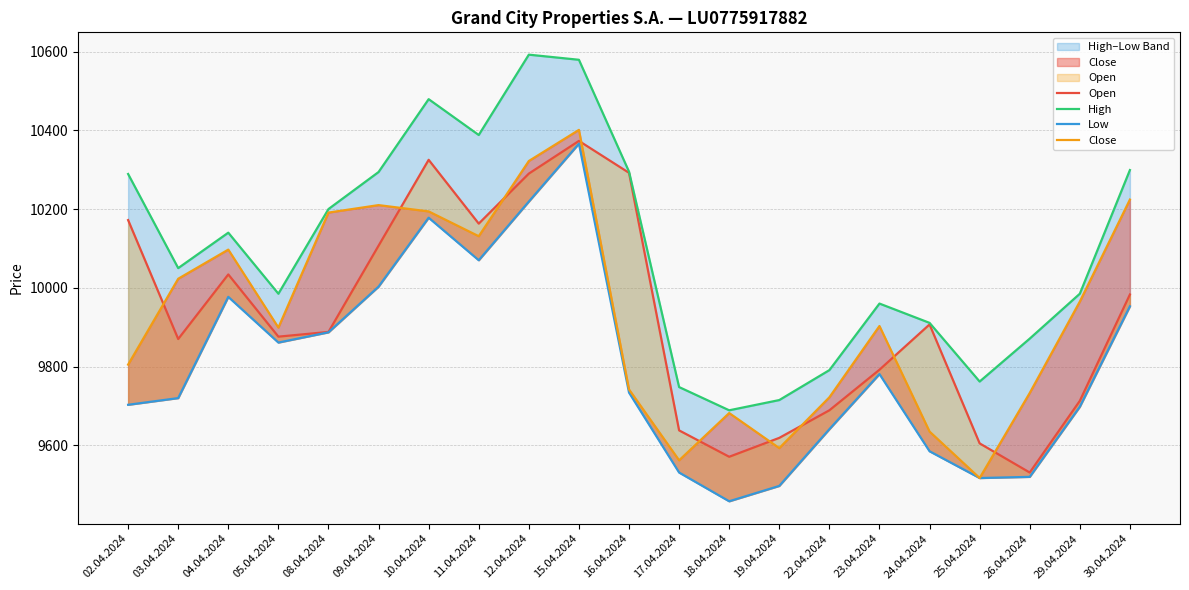

What is the average value of the High series?

10096